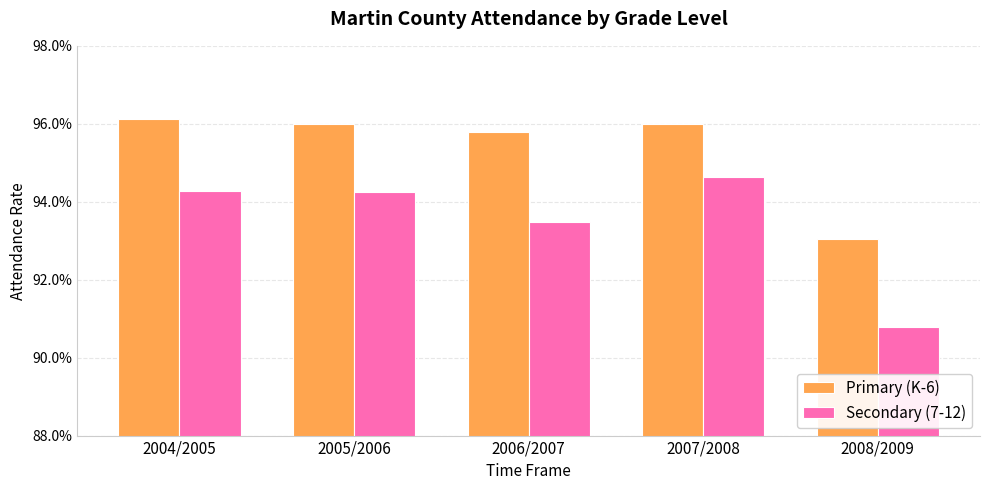

What are all the series names shown in the legend?

Primary (K-6), Secondary (7-12)